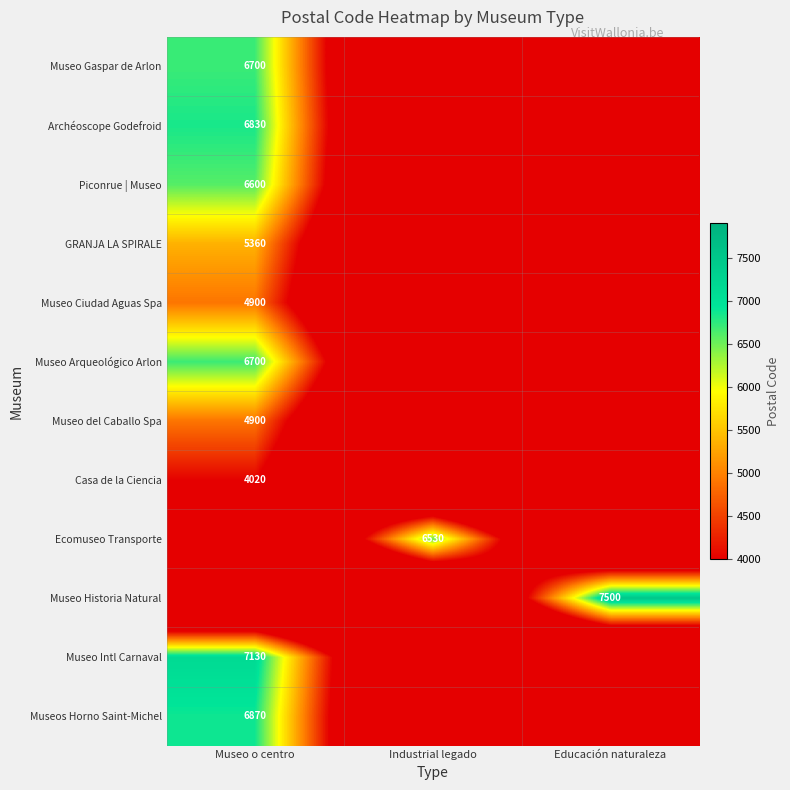

What is the difference between the highest and lowest values at Educación naturaleza?

7500